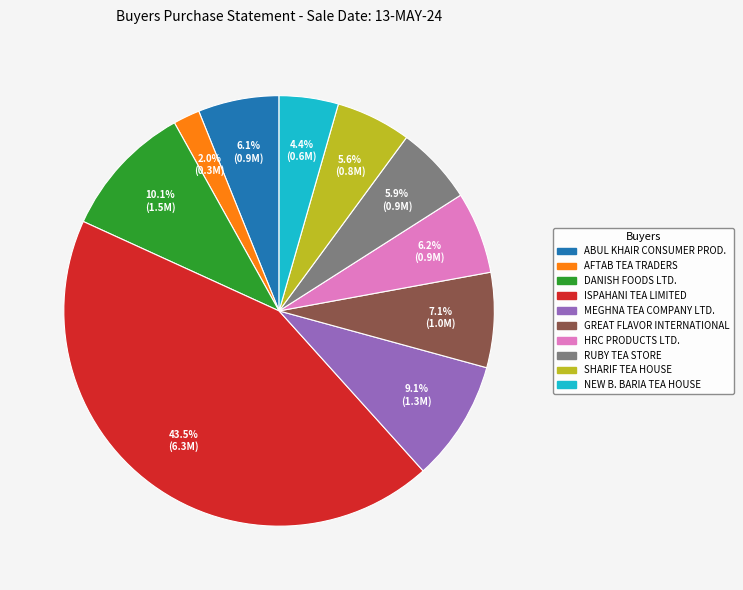

To the nearest percent, what is the difference between the ABUL KHAIR CONSUMER PROD. and ISPAHANI TEA LIMITED slice percentages?

37%